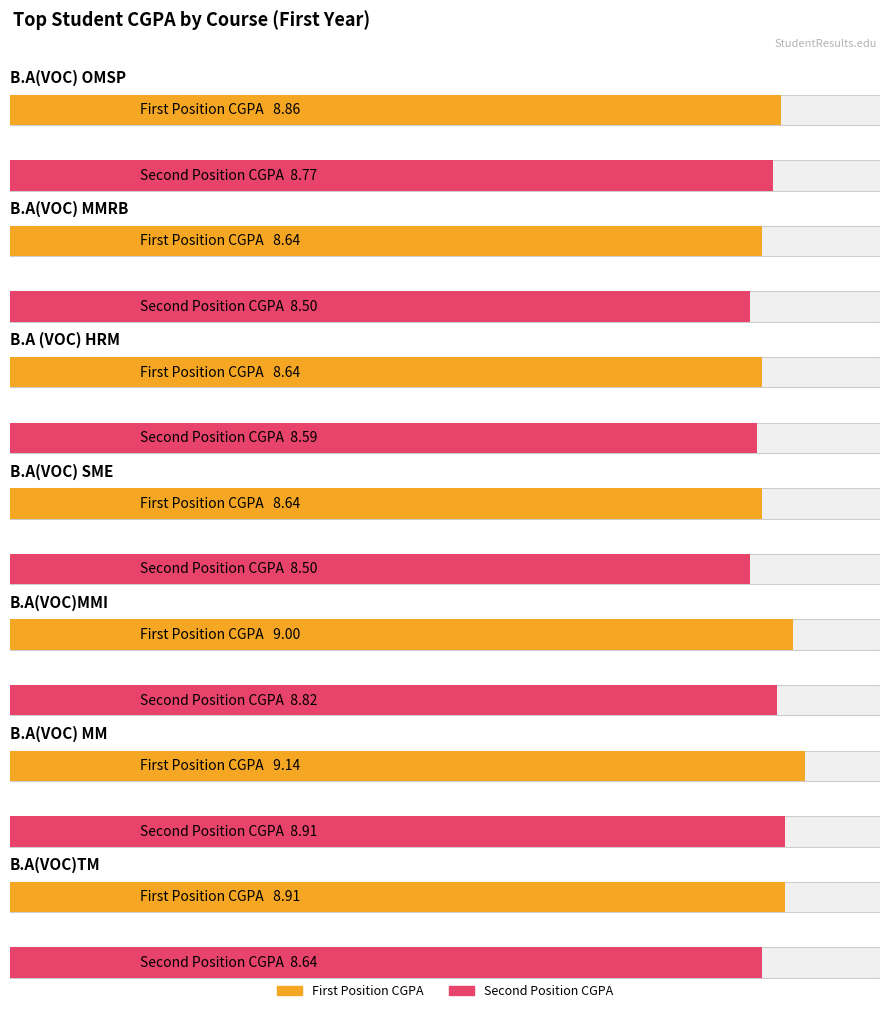

What is the spread (max minus min) of values at B.A(VOC)MMI?

0.2